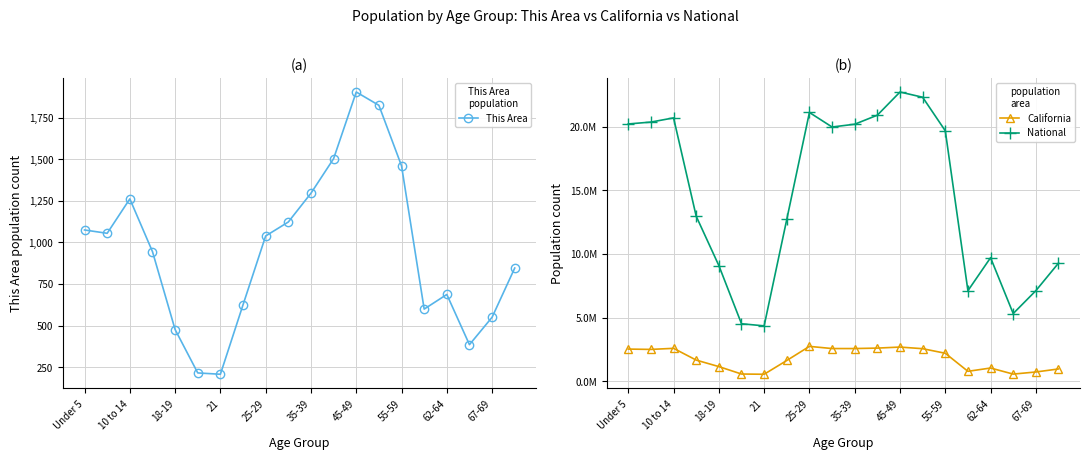

How many interior local peaks does the This Area series have?

3